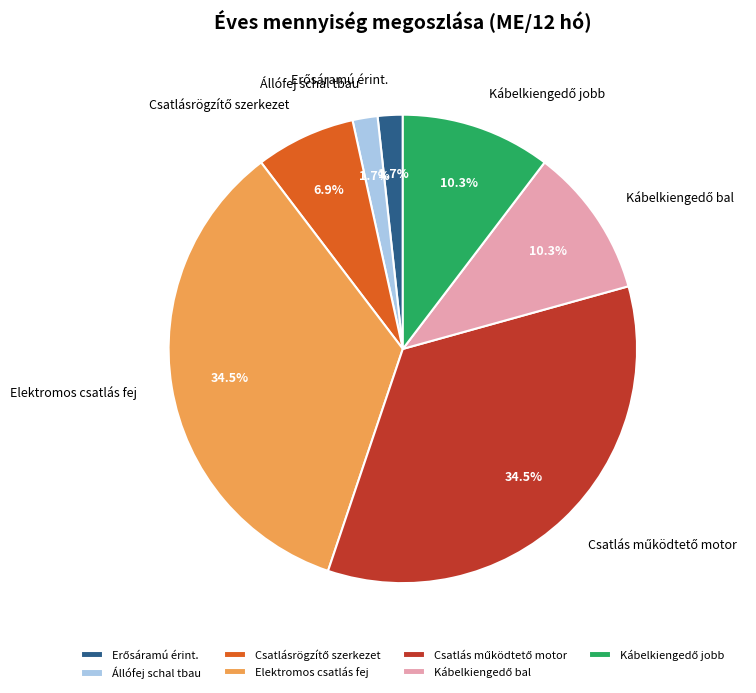

Does any single category account for the majority?

No